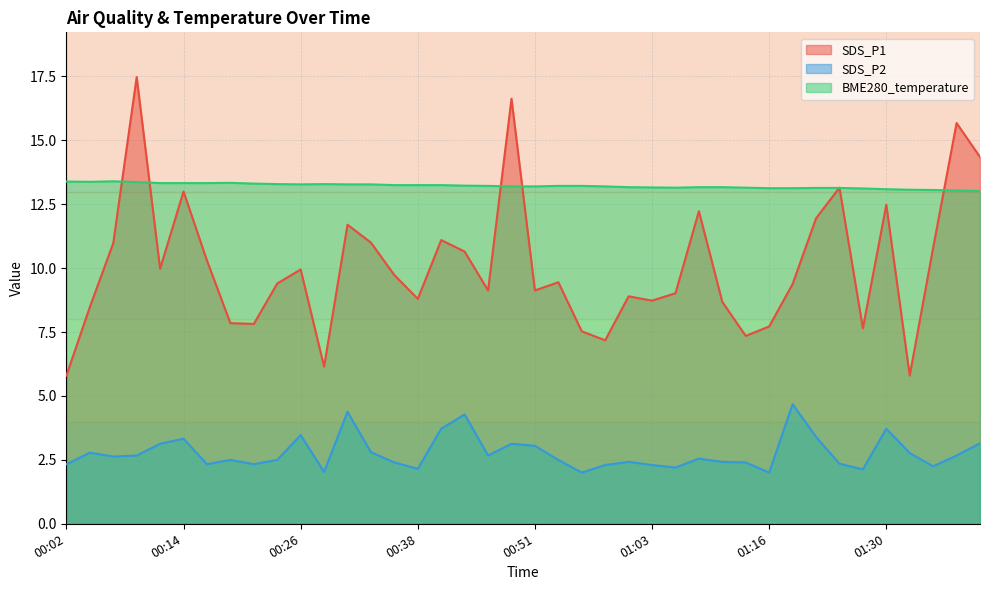

Reading left to right, what are all the values shown in this chart?

SDS_P1: 00:02=5.8	00:04=8.5	00:07=11.0	00:09=17.5	00:11=10.0	00:14=13.0	00:16=10.3	00:19=7.8	00:21=7.8	00:24=9.4	00:26=9.9	00:29=6.2	00:31=11.7	00:33=11.0	00:36=9.7	00:38=8.8	00:41=11.1	00:43=10.7	00:46=9.1	00:48=16.6	00:51=9.1	00:53=9.4	00:56=7.5	00:58=7.2	01:00=8.9	01:03=8.7	01:06=9.0	01:09=12.2	01:11=8.7	01:14=7.3	01:16=7.7	01:18=9.4	01:21=11.9	01:24=13.2	01:27=7.7	01:30=12.5	01:32=5.8	01:35=10.8	01:37=15.7	01:39=14.3
SDS_P2: 00:02=2.3	00:04=2.8	00:07=2.6	00:09=2.7	00:11=3.1	00:14=3.3	00:16=2.3	00:19=2.5	00:21=2.3	00:24=2.5	00:26=3.5	00:29=2.0	00:31=4.4	00:33=2.8	00:36=2.4	00:38=2.1	00:41=3.7	00:43=4.3	00:46=2.7	00:48=3.1	00:51=3.0	00:53=2.5	00:56=2.0	00:58=2.3	01:00=2.4	01:03=2.3	01:06=2.2	01:09=2.5	01:11=2.4	01:14=2.4	01:16=2.0	01:18=4.7	01:21=3.4	01:24=2.4	01:27=2.1	01:30=3.7	01:32=2.8	01:35=2.2	01:37=2.7	01:39=3.1
BME280_temperature: 00:02=13.4	00:04=13.4	00:07=13.4	00:09=13.4	00:11=13.3	00:14=13.3	00:16=13.3	00:19=13.3	00:21=13.3	00:24=13.3	00:26=13.3	00:29=13.3	00:31=13.3	00:33=13.3	00:36=13.2	00:38=13.2	00:41=13.2	00:43=13.2	00:46=13.2	00:48=13.2	00:51=13.2	00:53=13.2	00:56=13.2	00:58=13.2	01:00=13.2	01:03=13.2	01:06=13.2	01:09=13.2	01:11=13.2	01:14=13.2	01:16=13.1	01:18=13.1	01:21=13.1	01:24=13.1	01:27=13.1	01:30=13.1	01:32=13.1	01:35=13.1	01:37=13.0	01:39=13.0